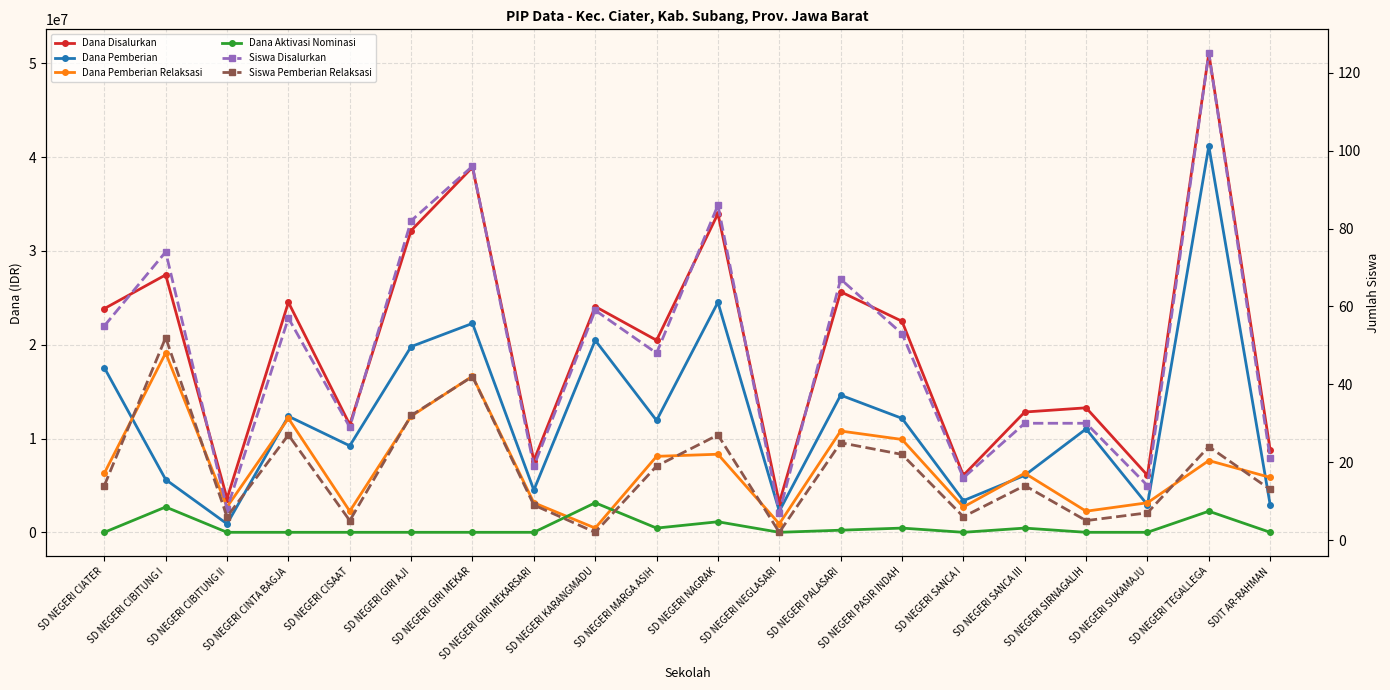

Rank the series by their maximum value, from highest to lowest.

Dana Disalurkan, Dana Pemberian, Dana Pemberian Relaksasi, Dana Aktivasi Nominasi, Siswa Disalurkan, Siswa Pemberian Relaksasi